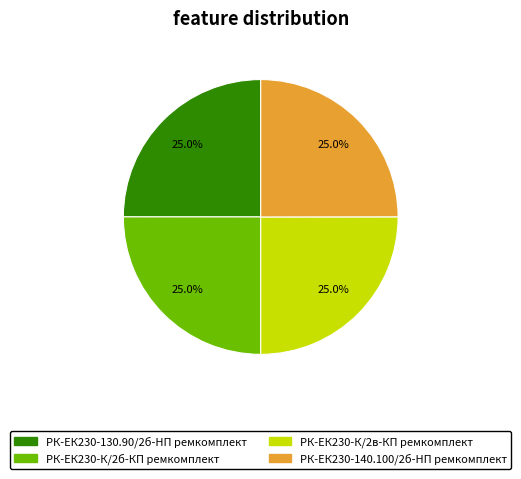

What percentage do РК-ЕК230-К/2б-КП ремкомплект and РК-ЕК230-140.100/2б-HП ремкомплект together represent?

50.0%